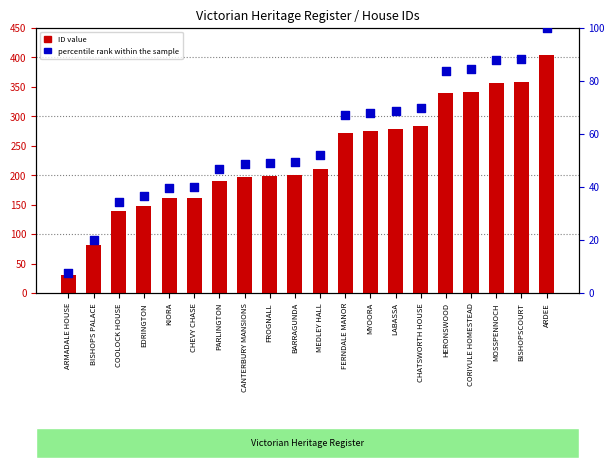

Which series has the largest total across all categories?

ID value